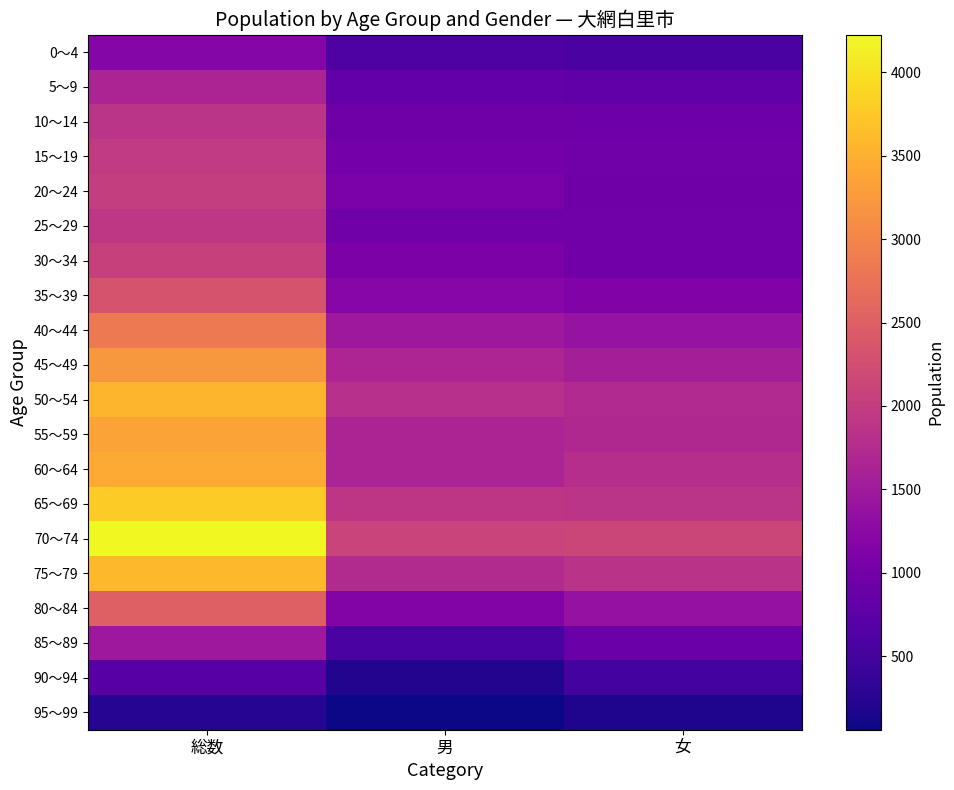

Reading right to left, transcribe all the data shown in this chart.

0～4: 女=570	男=625	総数=1195
5～9: 女=805	男=836	総数=1641
10～14: 女=930	男=944	総数=1874
15～19: 女=962	男=1002	総数=1964
20～24: 女=953	男=1074	総数=2027
25～29: 女=961	男=957	総数=1918
30～34: 女=980	男=1084	総数=2064
35～39: 女=1123	男=1213	総数=2336
40～44: 女=1392	男=1463	総数=2855
45～49: 女=1562	男=1656	総数=3218
50～54: 女=1726	男=1825	総数=3551
55～59: 女=1705	男=1645	総数=3350
60～64: 女=1789	男=1645	総数=3434
65～69: 女=1872	男=1914	総数=3786
70～74: 女=2129	男=2097	総数=4226
75～79: 女=1851	男=1736	総数=3587
80～84: 女=1364	男=1152	総数=2516
85～89: 女=901	男=564	総数=1465
90～94: 女=506	男=200	総数=706
95～99: 女=177	男=58	総数=235